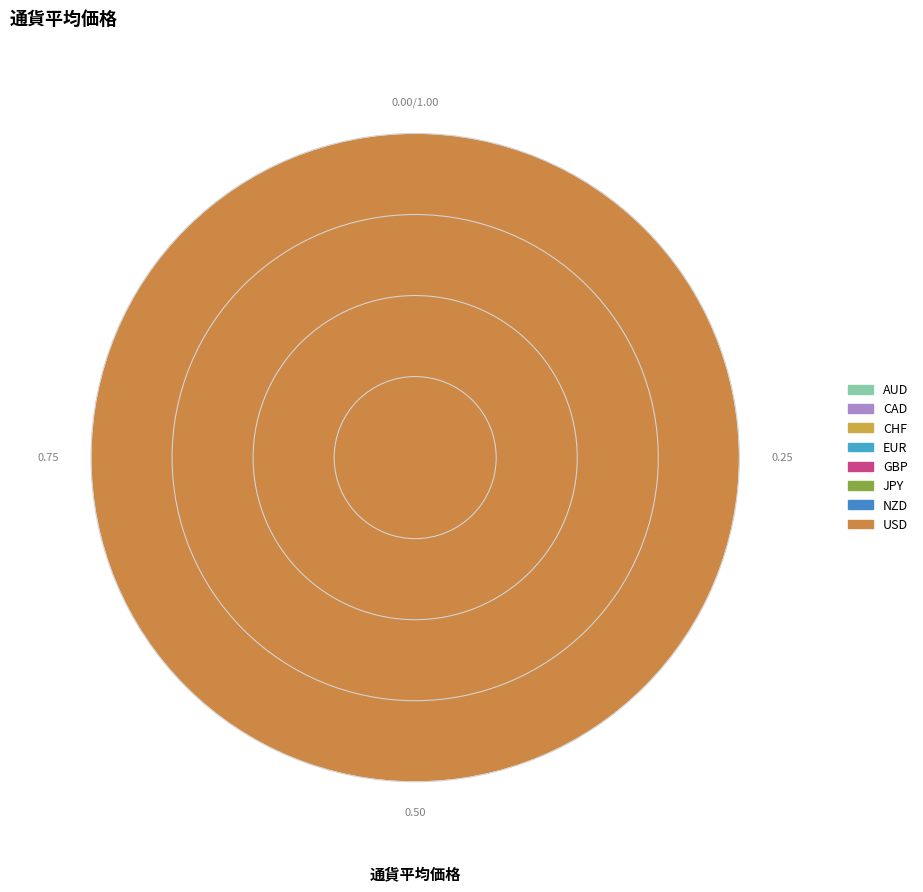

To the nearest percent, what percentage of the pie is NZD?

9%